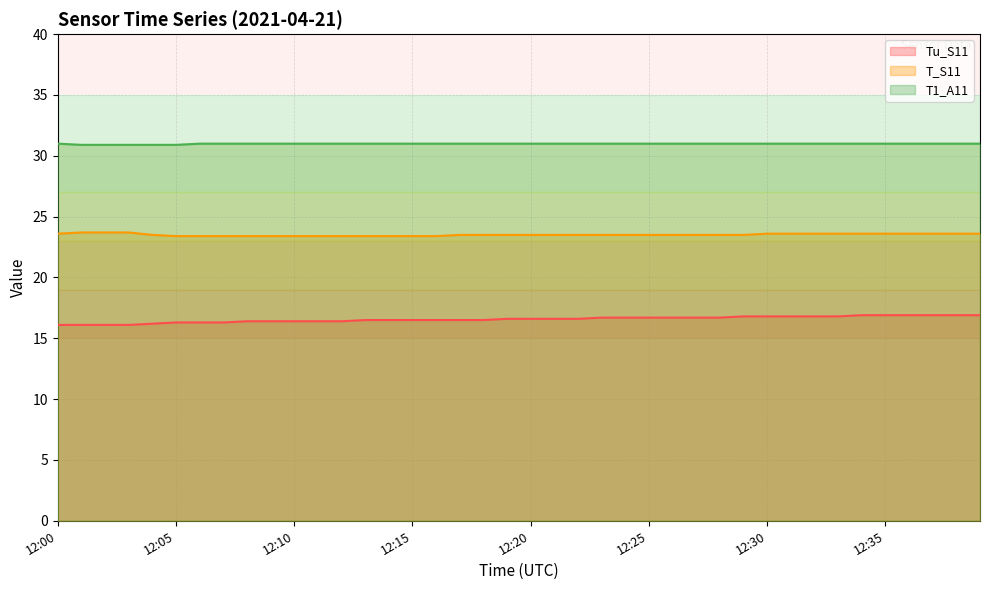

At 12:04, list the series in order from smallest to largest.

Tu_S11, T_S11, T1_A11